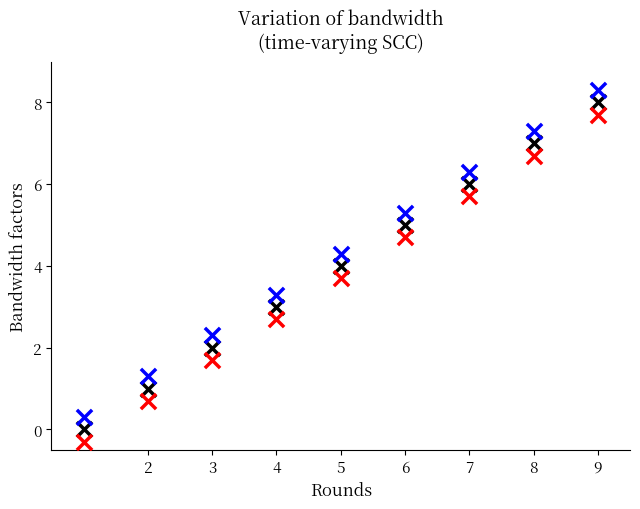

Across all data points, what is the range of Y values (max minus min)?

8.6